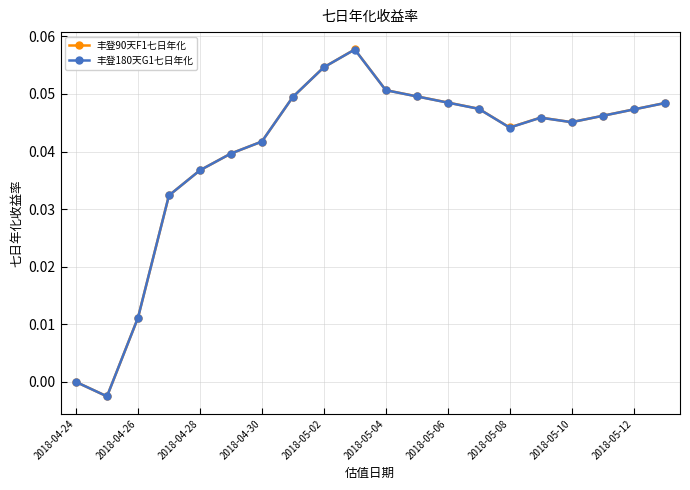

True or false: 丰登180天G1七日年化 has more than 0 points higher than both neighbors.

True